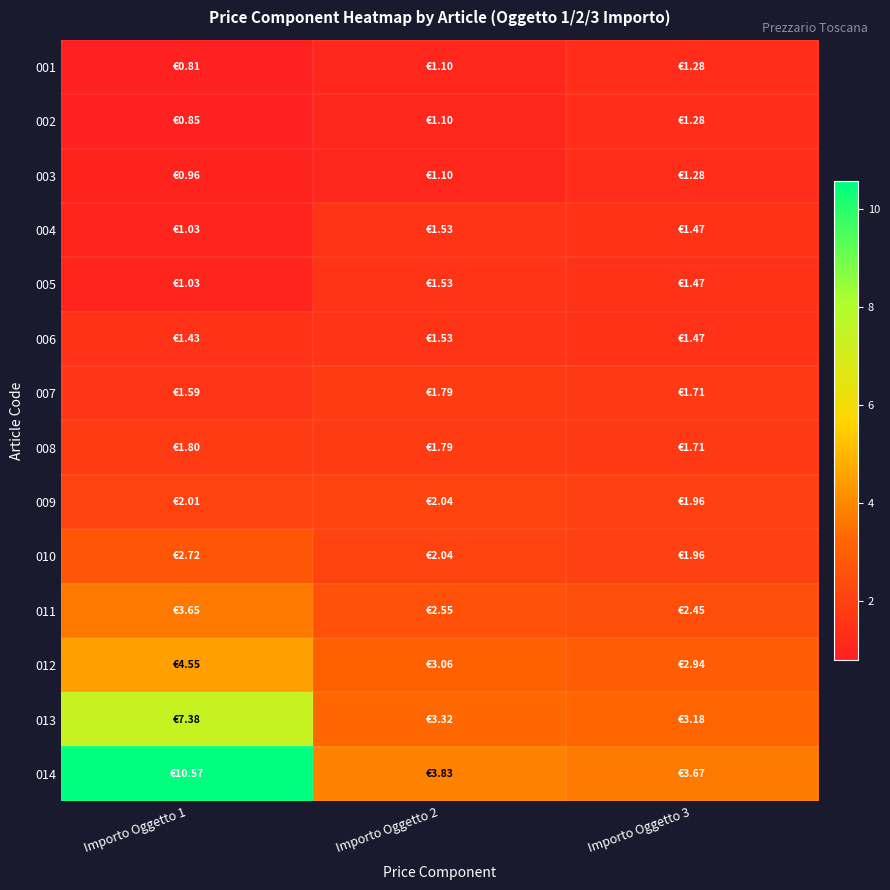

At which category does the chart reach its peak across all series?

Importo Oggetto 1